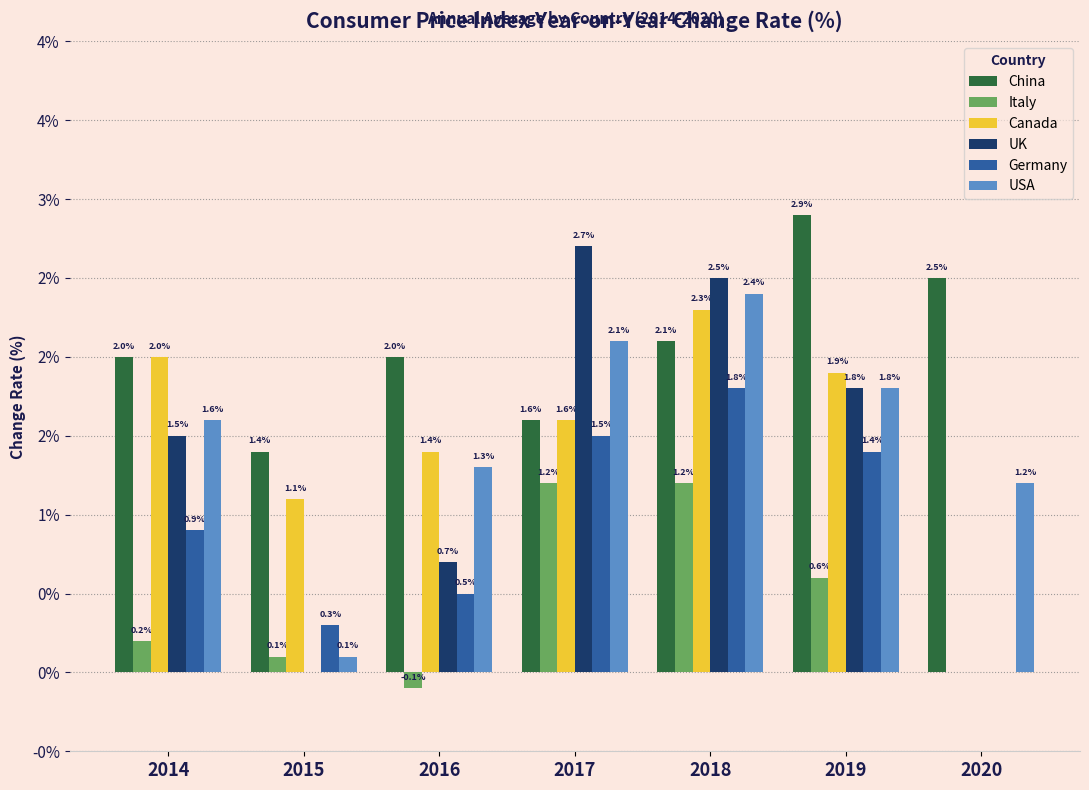

Reading left to right, extract all data points from this chart.

China: 2.0	1.4	2.0	1.6	2.1	2.9	2.5
Italy: 0.2	0.1	-0.1	1.2	1.2	0.6	0.0
Canada: 2.0	1.1	1.4	1.6	2.3	1.9	0.0
UK: 1.5	0.0	0.7	2.7	2.5	1.8	0.0
Germany: 0.9	0.3	0.5	1.5	1.8	1.4	0.0
USA: 1.6	0.1	1.3	2.1	2.4	1.8	1.2